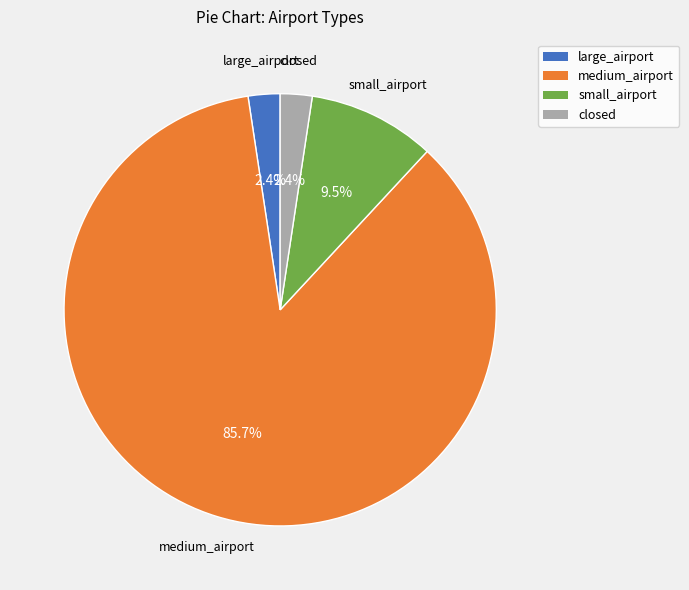

Count the number of slices in the pie.

4